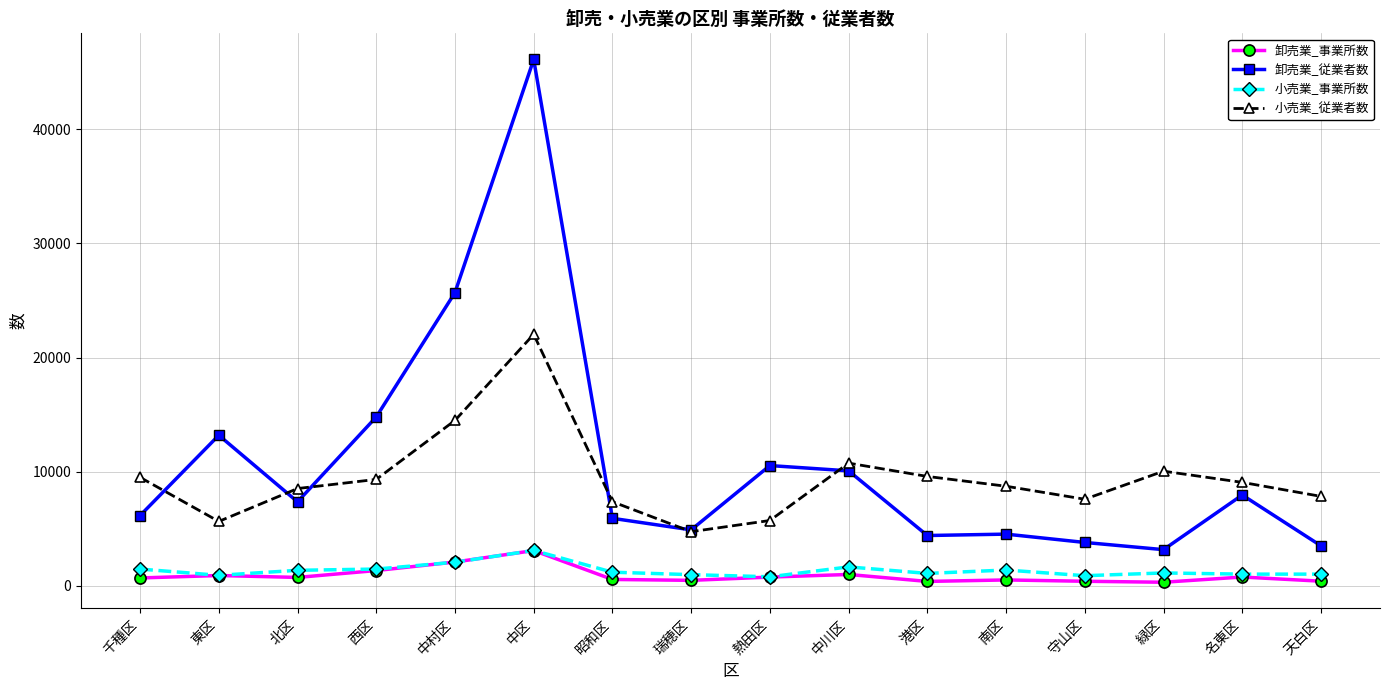

The value of 卸売業_事業所数 at 守山区 is 407. True or false?

True